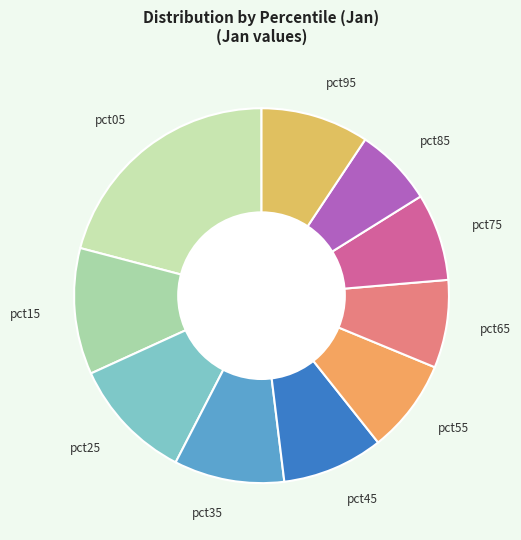

Does pct65 represent more than half of the total?

No